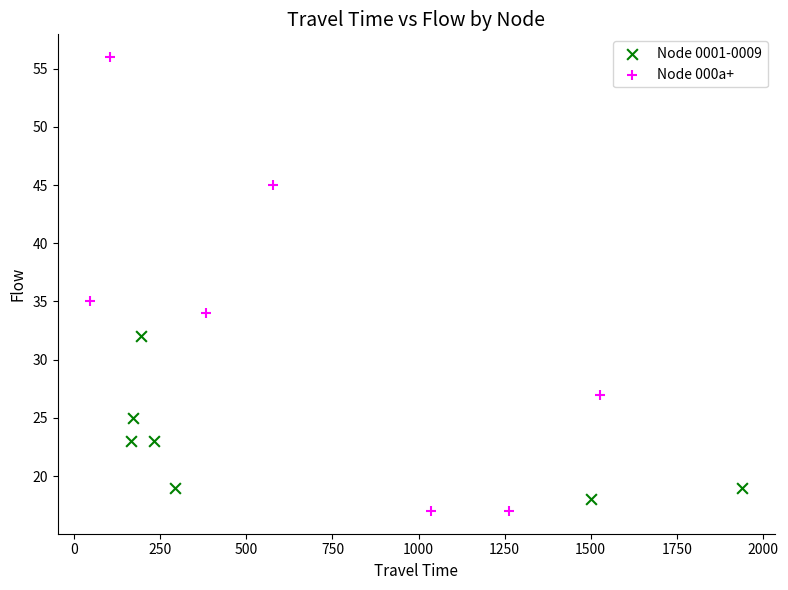

Which series contains the highest Y value?

Node 000a+